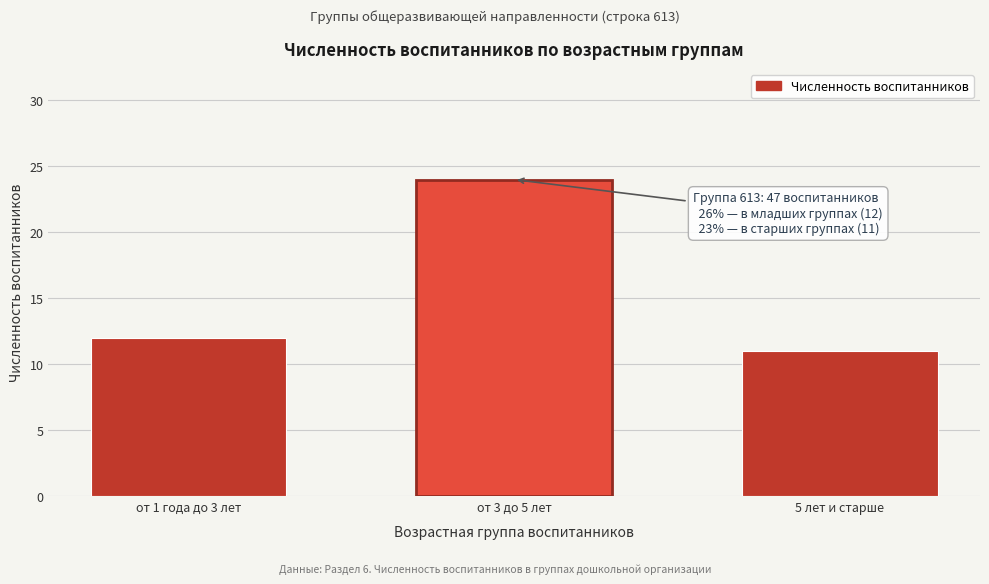

Reading right to left, list all the values displayed in this chart.

5 лет и старше=11	от 3 до 5 лет=24	от 1 года до 3 лет=12